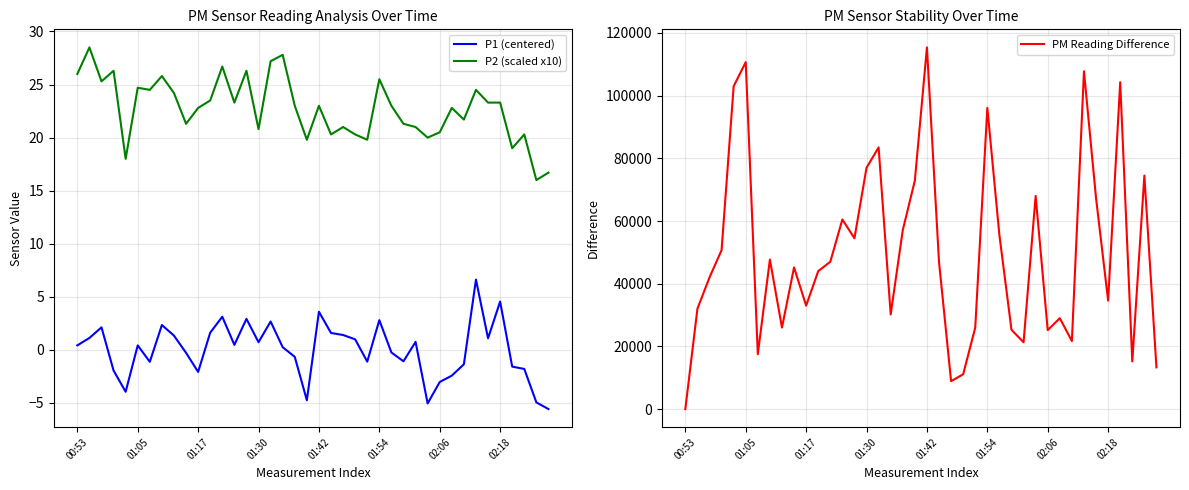

Read the P2 (scaled x10) value at 17.

27.8